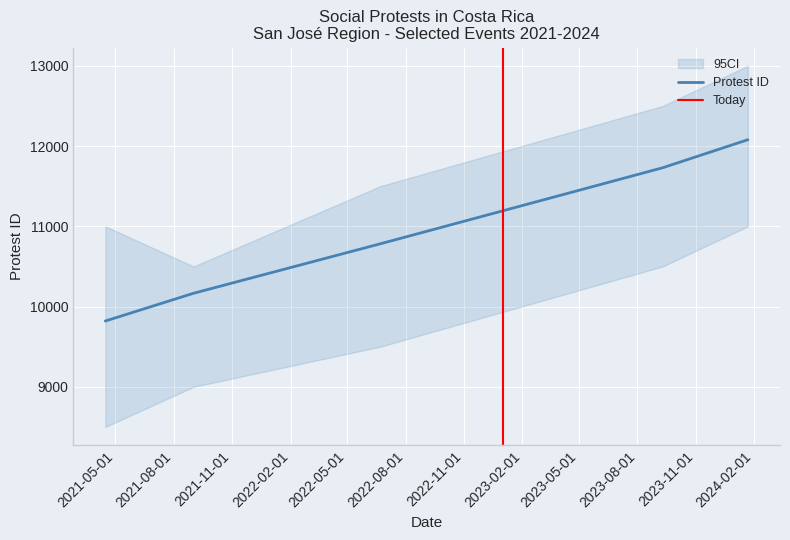

Is it true that the value at 2021-04-15 is 14096?

False